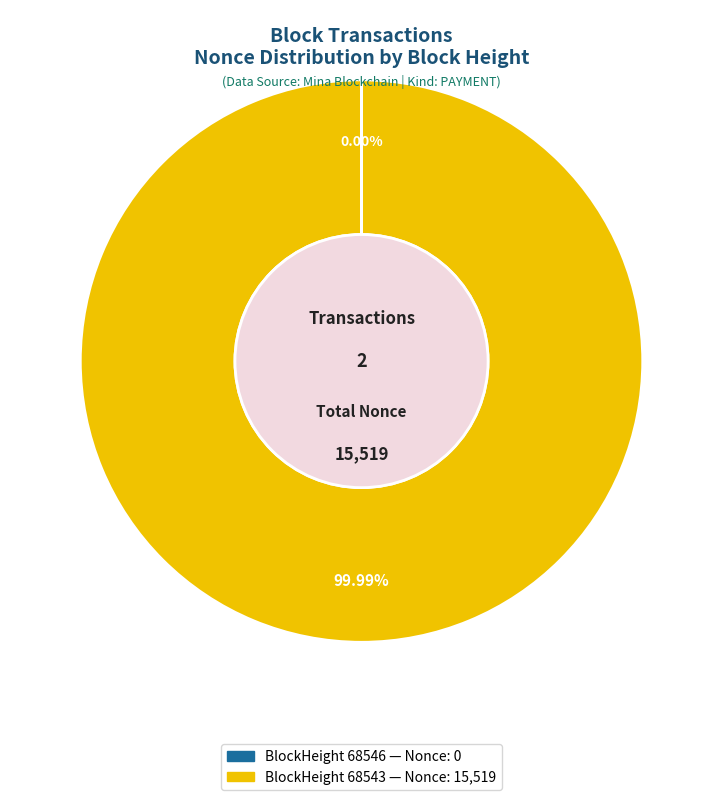

Is there any slice that represents more than half of the pie?

Yes